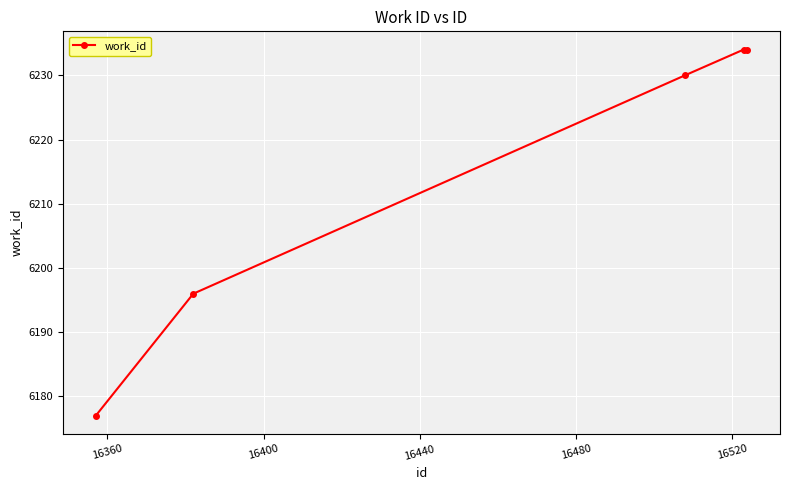

What is the sum of all values?

31071